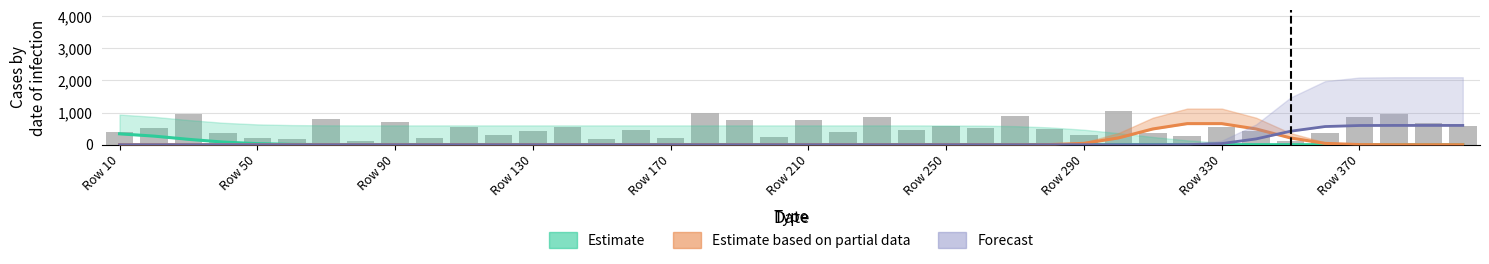

Reading right to left, transcribe all the data shown in this chart.

Estimate: 0.0	0.0	0.0	0.0	0.0	0.0	0.0	0.0	0.0	0.0	0.0	0.0	0.0	0.0	0.0	0.0	0.0	0.0	0.0	0.0	0.0	0.0	0.0	0.0	0.0	0.0	0.0	0.0	0.0	0.0	0.0	0.1	0.5	2.4	9.9	32.2	82.6	167.2	267.3	338.0
Estimate based on partial data: 0.0	0.0	0.1	3.2	41.0	210.4	489.5	655.8	655.8	489.5	210.4	41.0	3.2	0.1	0.0	0.0	0.0	0.0	0.0	0.0	0.0	0.0	0.0	0.0	0.0	0.0	0.0	0.0	0.0	0.0	0.0	0.0	0.0	0.0	0.0	0.0	0.0	0.0	0.0	0.0
Forecast: 600.0	600.0	599.9	597.3	564.9	419.7	180.3	35.1	2.7	0.1	0.0	0.0	0.0	0.0	0.0	0.0	0.0	0.0	0.0	0.0	0.0	0.0	0.0	0.0	0.0	0.0	0.0	0.0	0.0	0.0	0.0	0.0	0.0	0.0	0.0	0.0	0.0	0.0	0.0	0.0